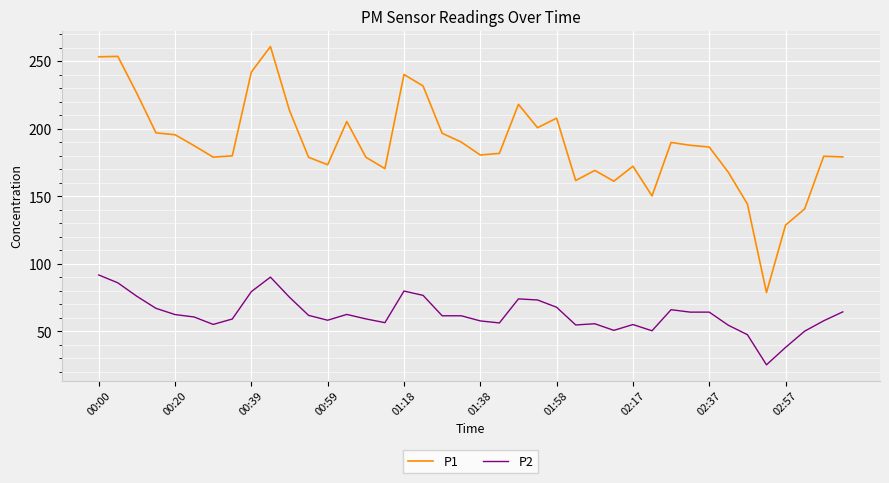

Which series has the largest total across all categories?

P1